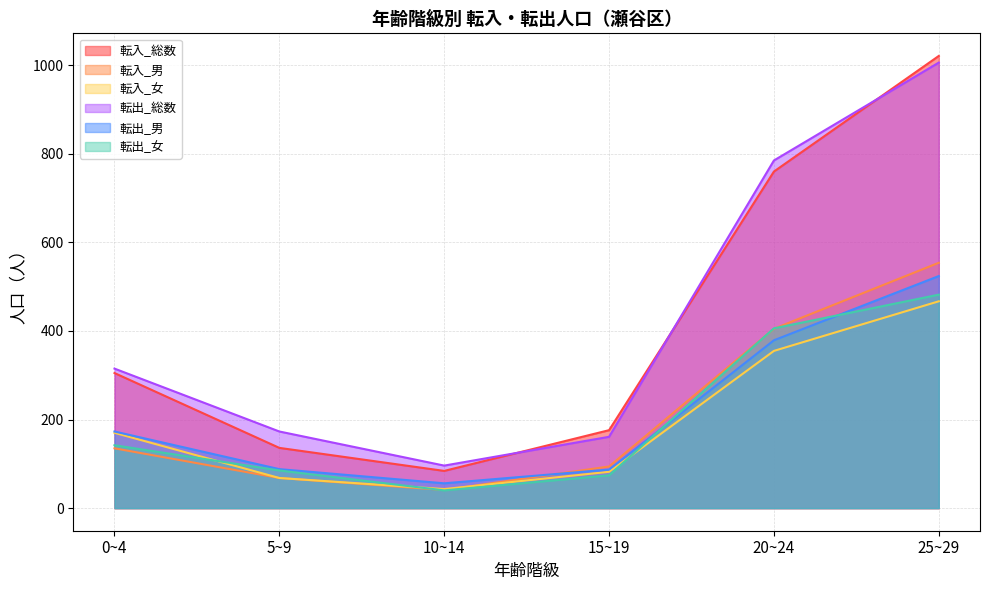

At how many categories does at least one series exceed 345?

2